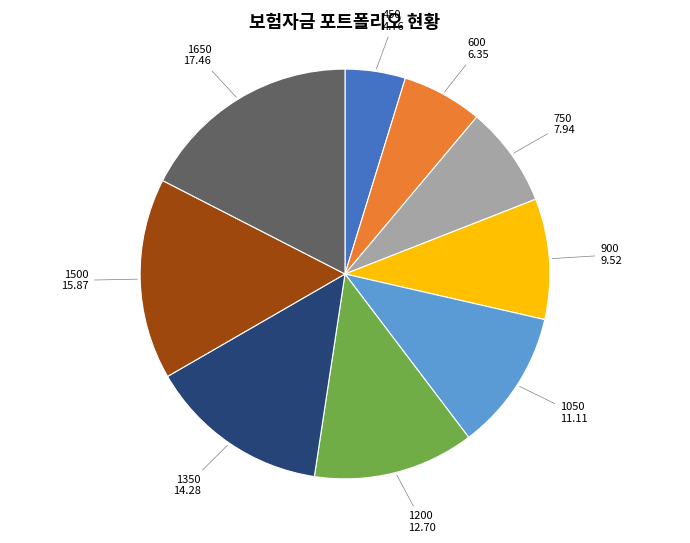

What is the ratio of the value at 1650 to the value at 900?

1.8